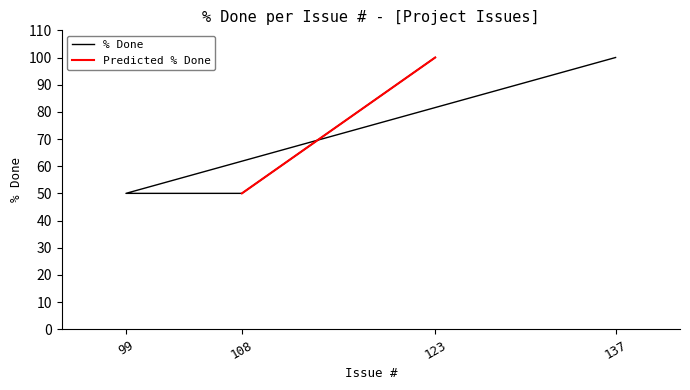

List the labels in order of value, smallest first.

99, 108, 137, 123